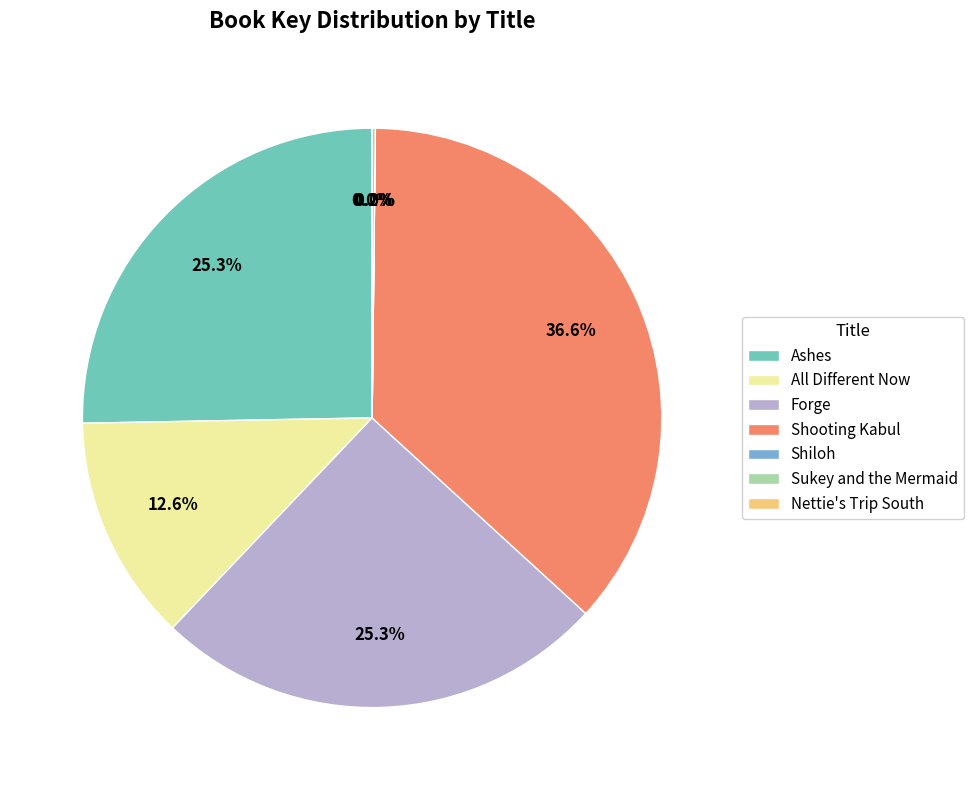

What percentage is the All Different Now slice, to the nearest percent?

13%